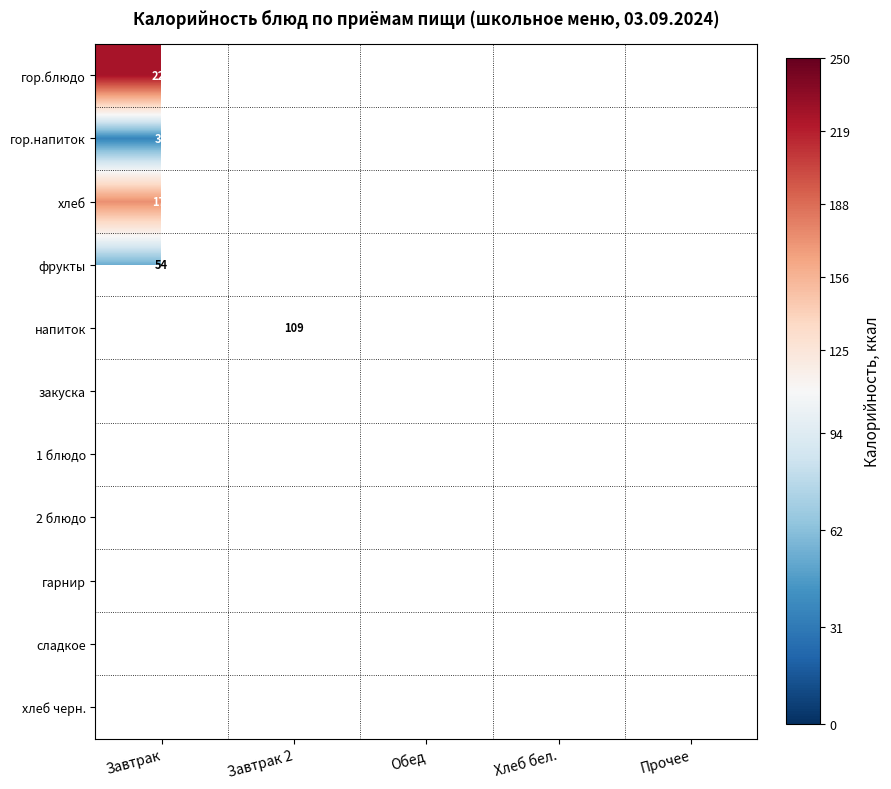

Is it true that фрукты equals 76 at Завтрак?

False